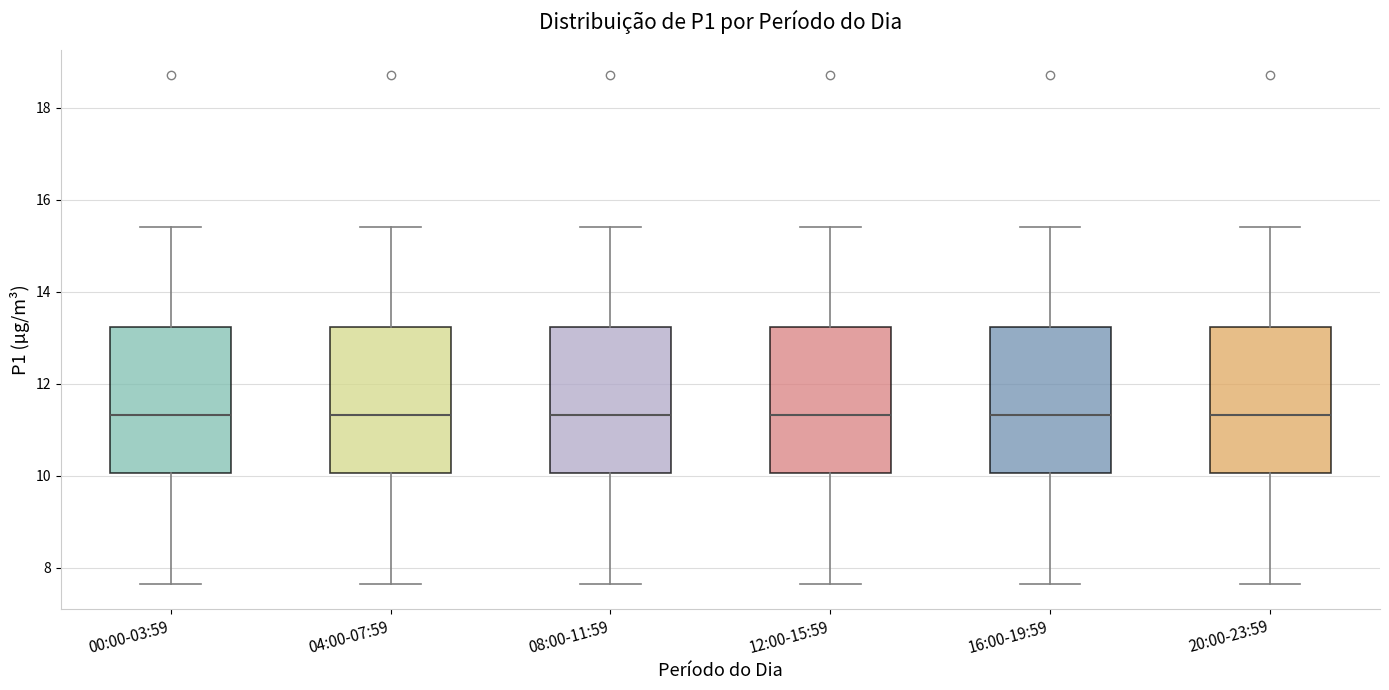

Reading left to right, transcribe this box plot: for each box, give where its median line is, the range the box spans, and where its two whiskers end, as read against the y-axis. The values are not printed on the chart, so give them approximately, as read against the axis.

00:00-03:59: median 11.4, box 10.0 to 13.2, whiskers 7.6 to 15.4
04:00-07:59: median 11.4, box 10.0 to 13.2, whiskers 7.6 to 15.4
08:00-11:59: median 11.4, box 10.0 to 13.2, whiskers 7.6 to 15.4
12:00-15:59: median 11.4, box 10.0 to 13.2, whiskers 7.6 to 15.4
16:00-19:59: median 11.4, box 10.0 to 13.2, whiskers 7.6 to 15.4
20:00-23:59: median 11.4, box 10.0 to 13.2, whiskers 7.6 to 15.4